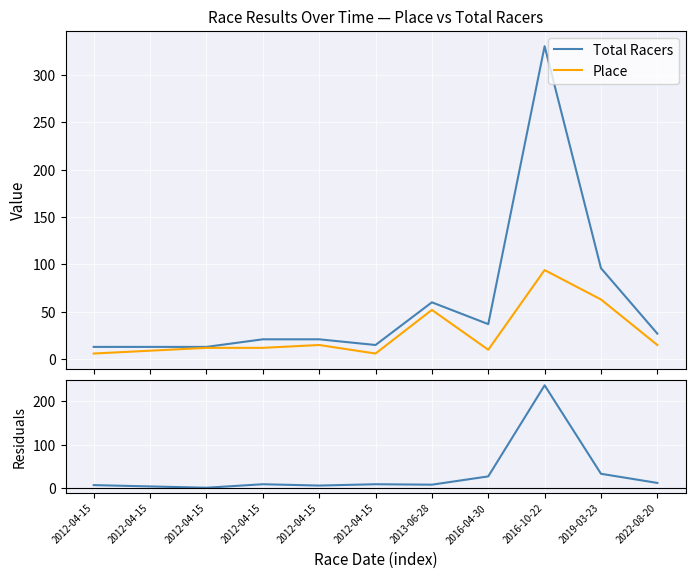

How many lines are shown in the chart?

3